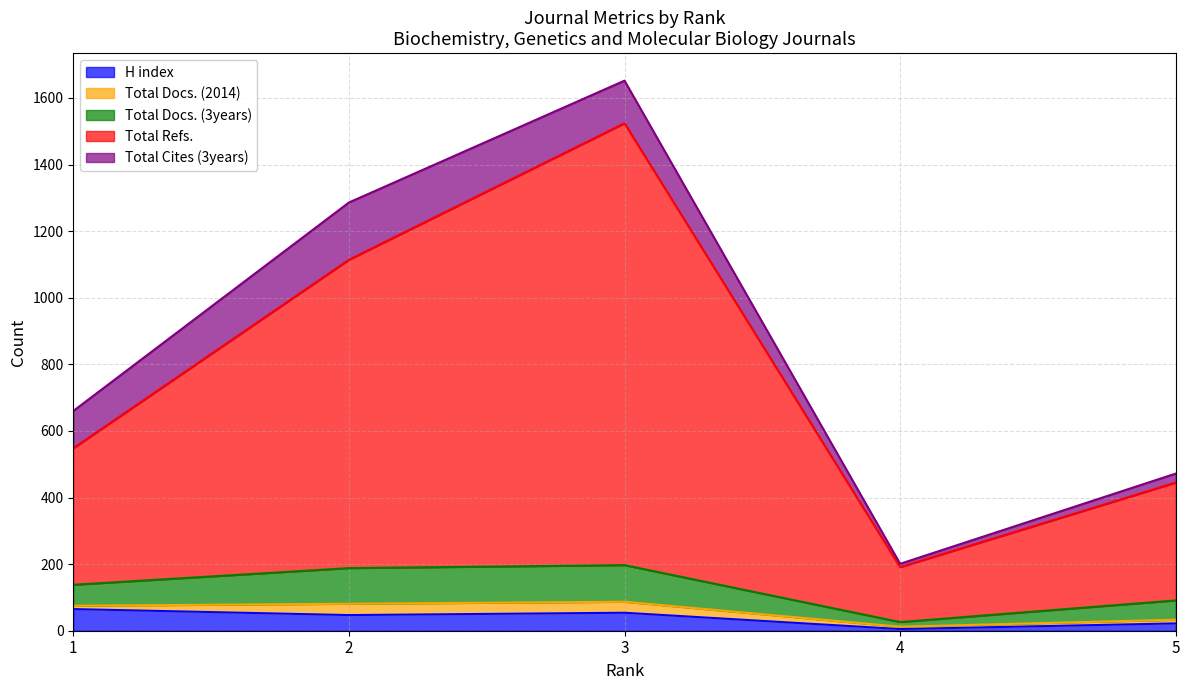

True or false: Total Docs. (3years) and H index intersect in this chart.

False